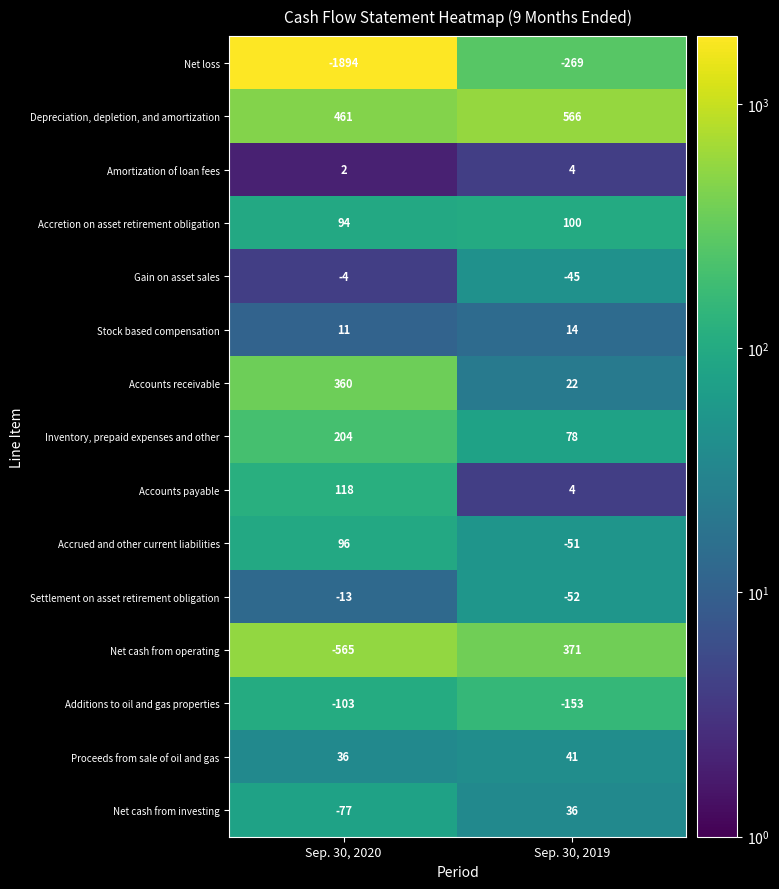

The Proceeds from sale of oil and gas series shows 69 at Sep. 30, 2019. True or false?

False